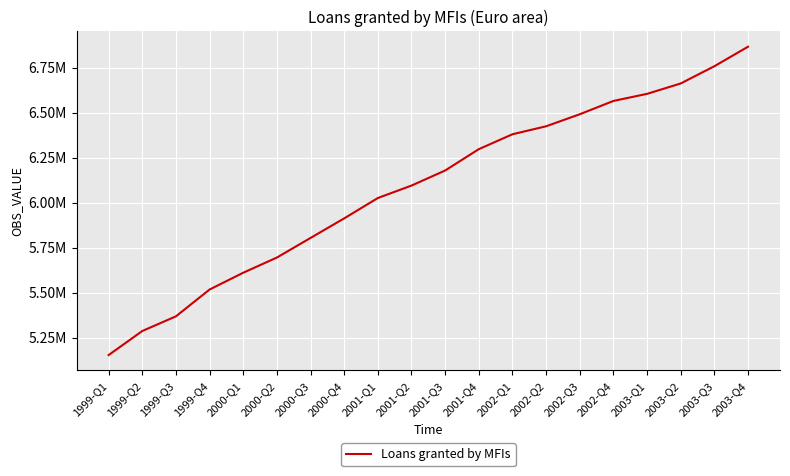

Does the chart have visible grid lines?

Yes